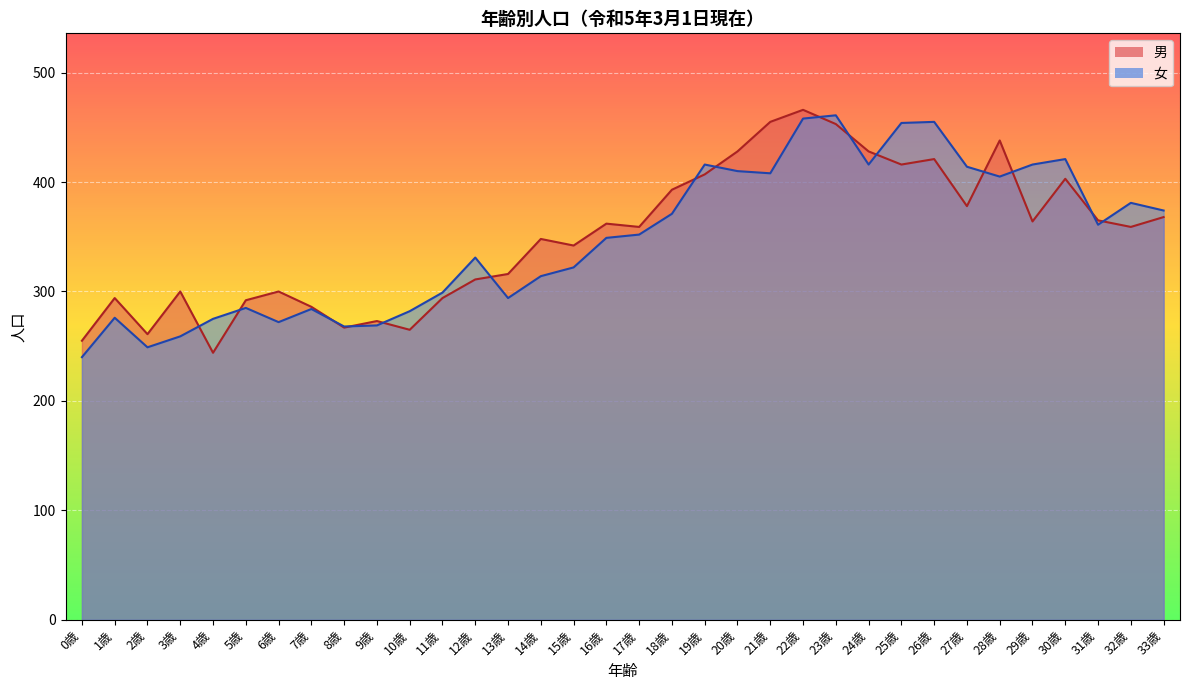

Which series ends up on top after the final intersection of 男 and 女?

女